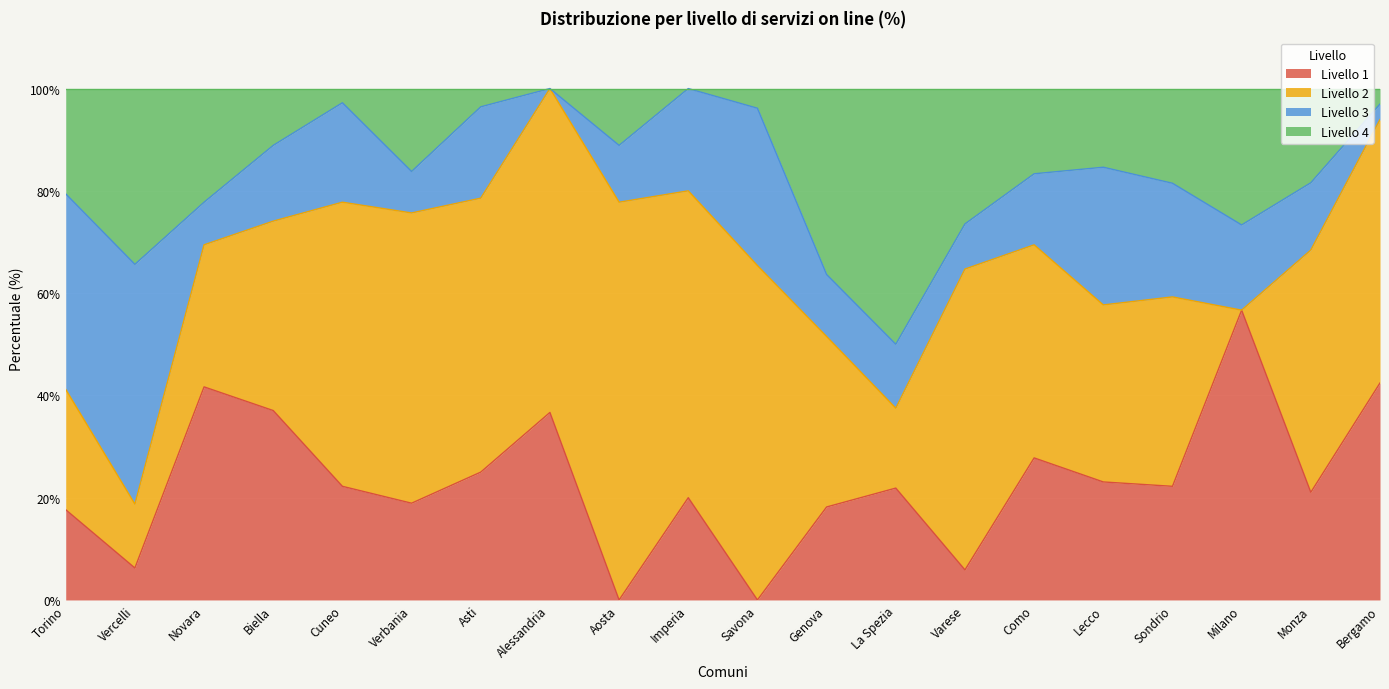

What is the difference between the maximum and minimum values in the Livello 1 series?

56.7